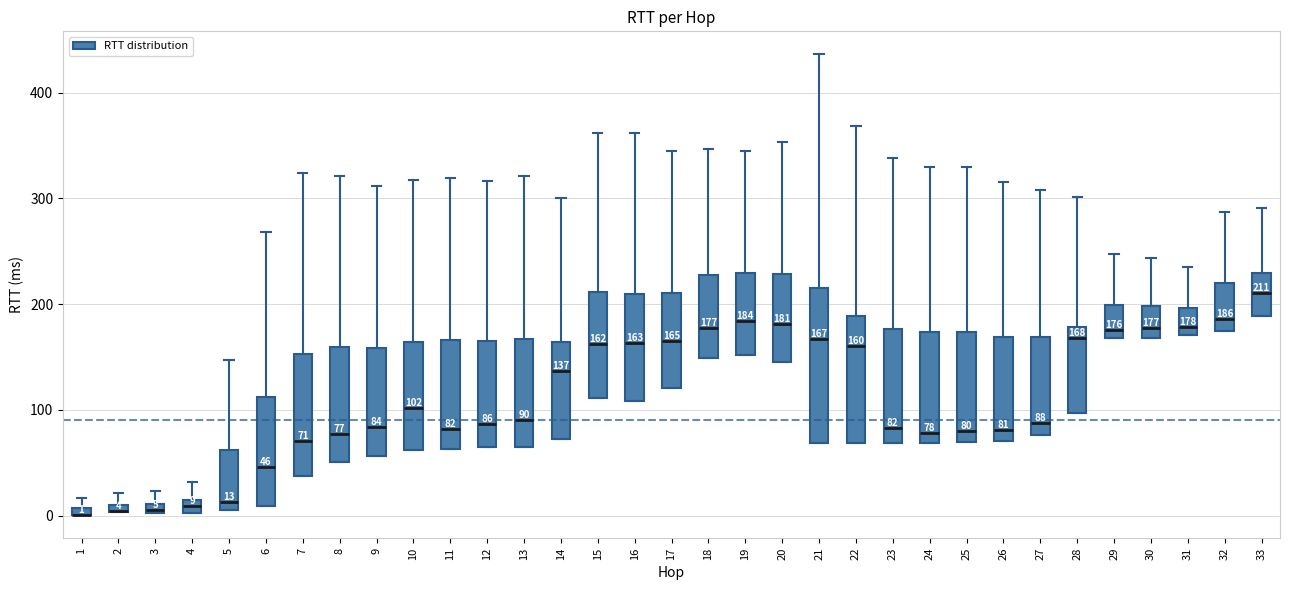

Comparing the boxes themselves (not the whiskers), which one is the tallest?

21